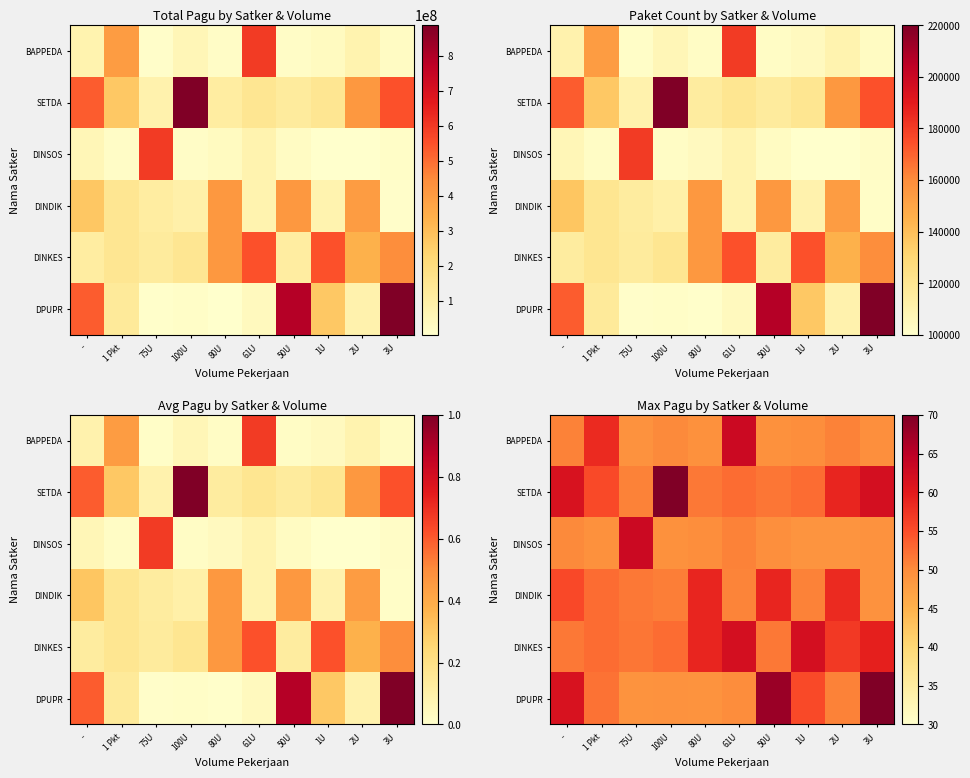

The DPUPR series shows 49.2 at 75U. True or false?

True